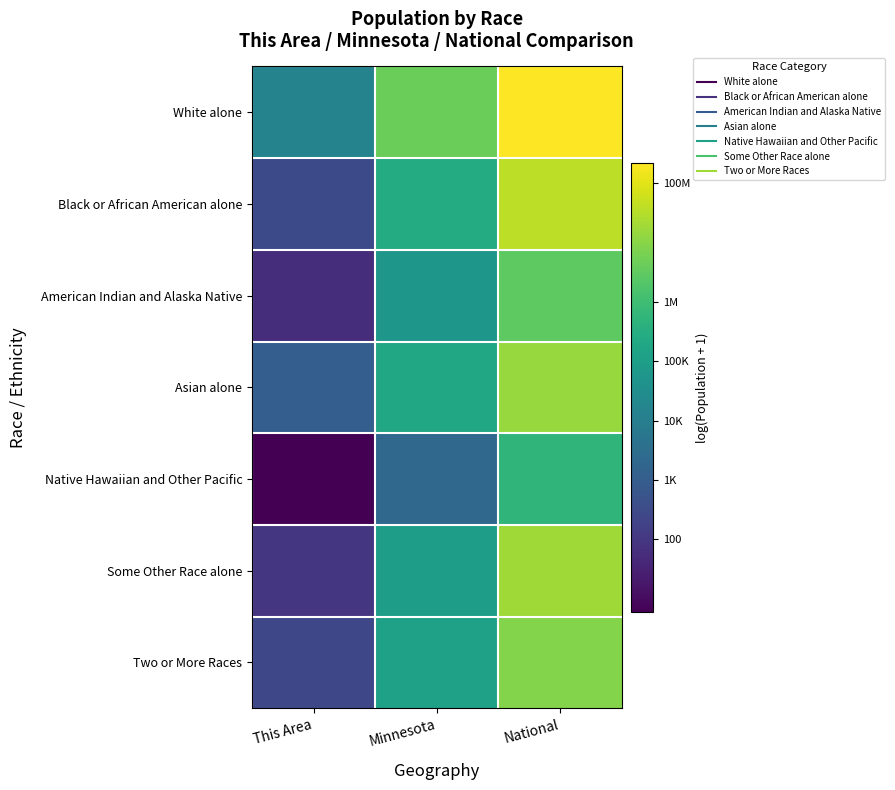

What is the difference between the highest and lowest values at Minnesota?

7.6